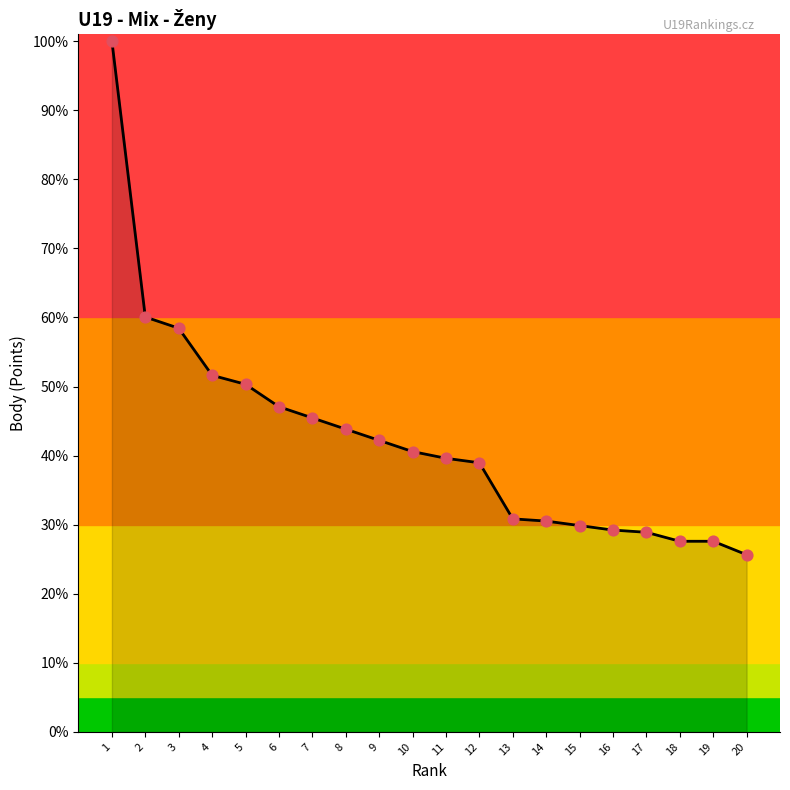

What is the change in value from 5 to 11?

-10.7